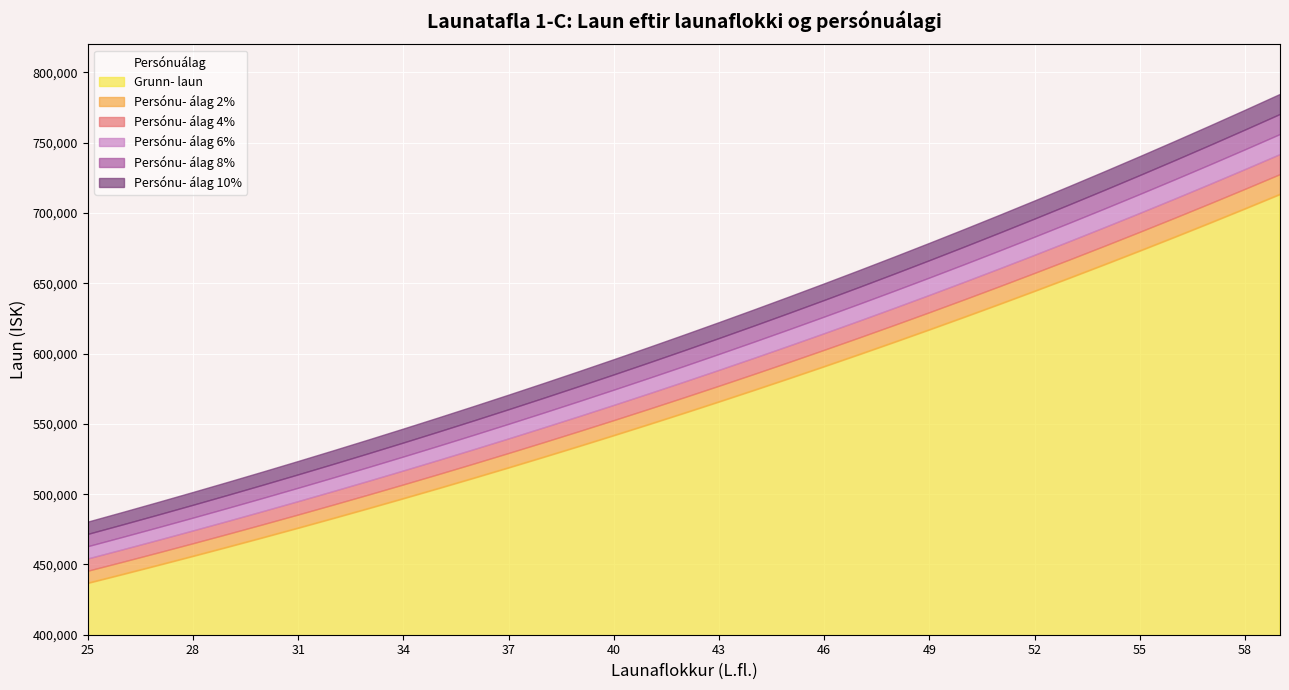

What is the lowest value of the Persónu- álag 10% series?

480491